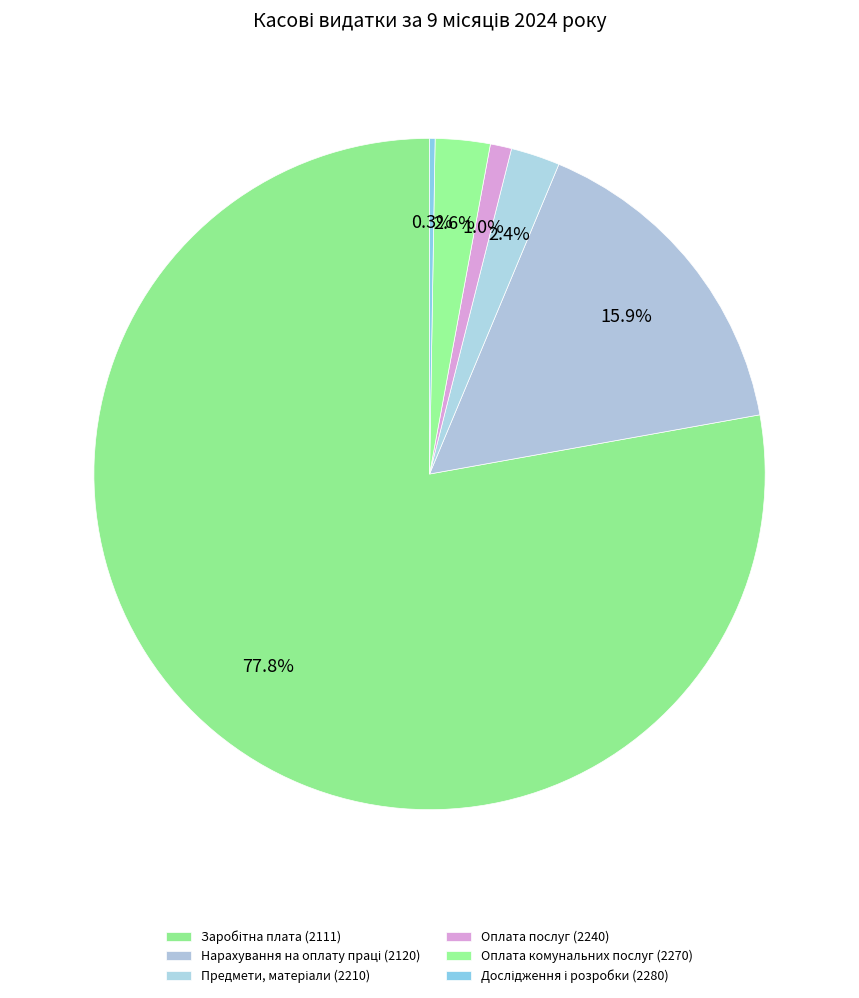

What is the ratio of the value at Заробітна плата (2111) to the value at Дослідження і розробки (2280)?

294.0